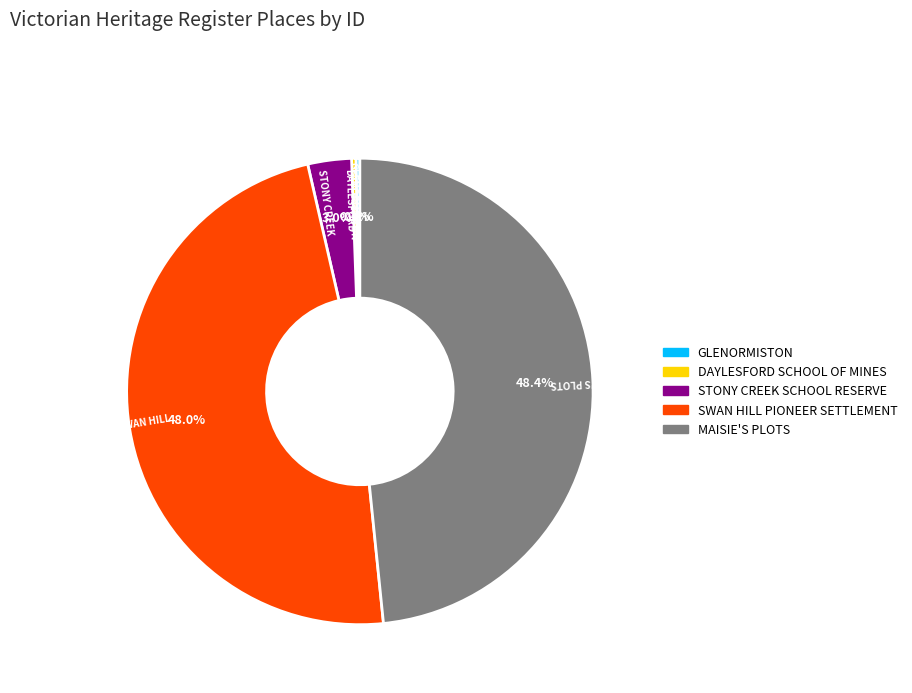

What portion of the pie excludes MAISIE'S PLOTS?

51.6%